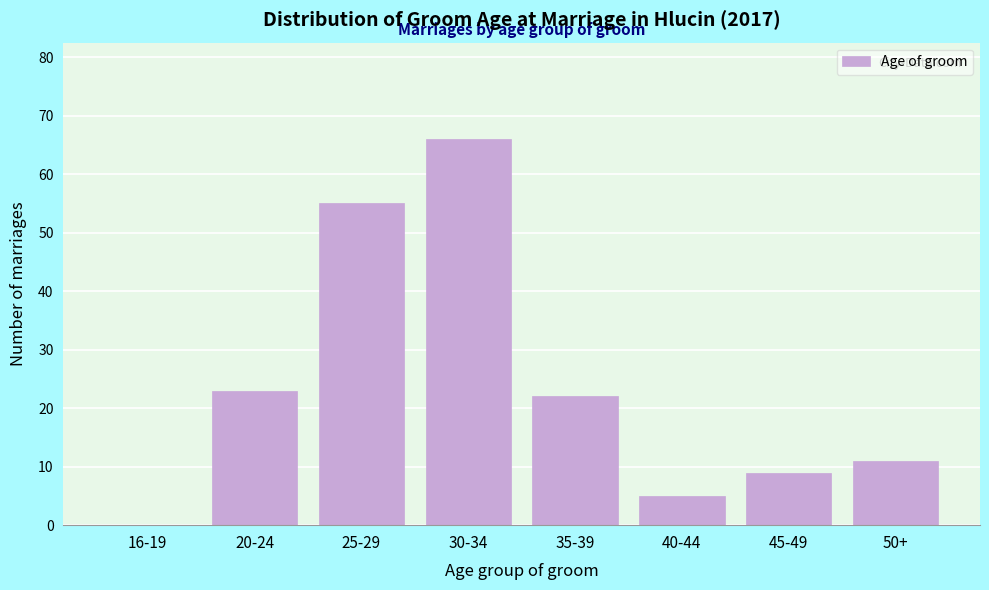

Reading left to right, transcribe all the data shown in this chart.

16-19=0	20-24=23	25-29=55	30-34=66	35-39=22	40-44=5	45-49=9	50+=11